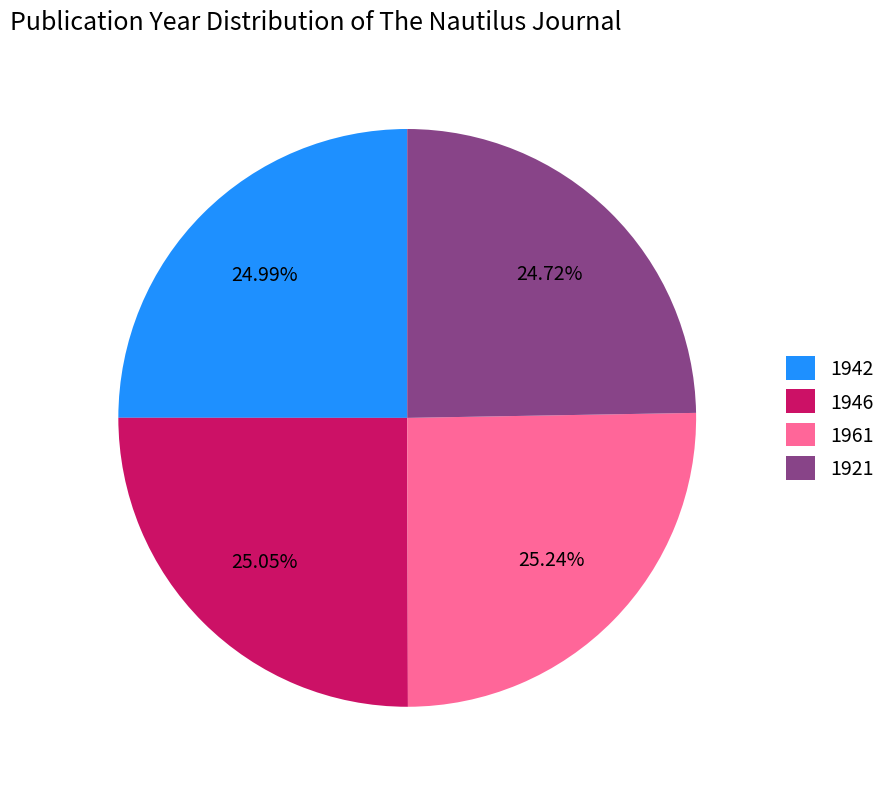

Approximately how many times larger is the value at 1946 compared to 1942?

1.0